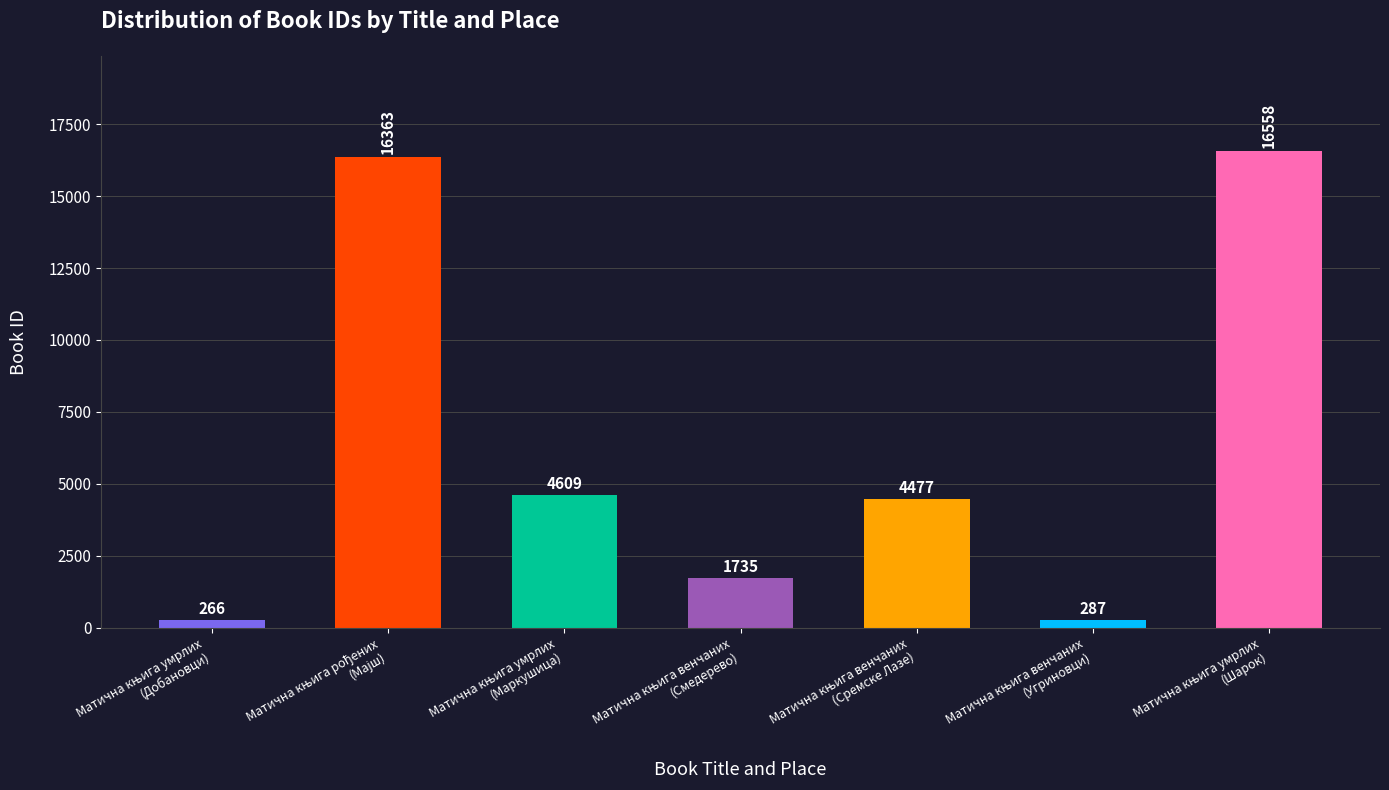

What is the value of the 1st bar from the left?

266